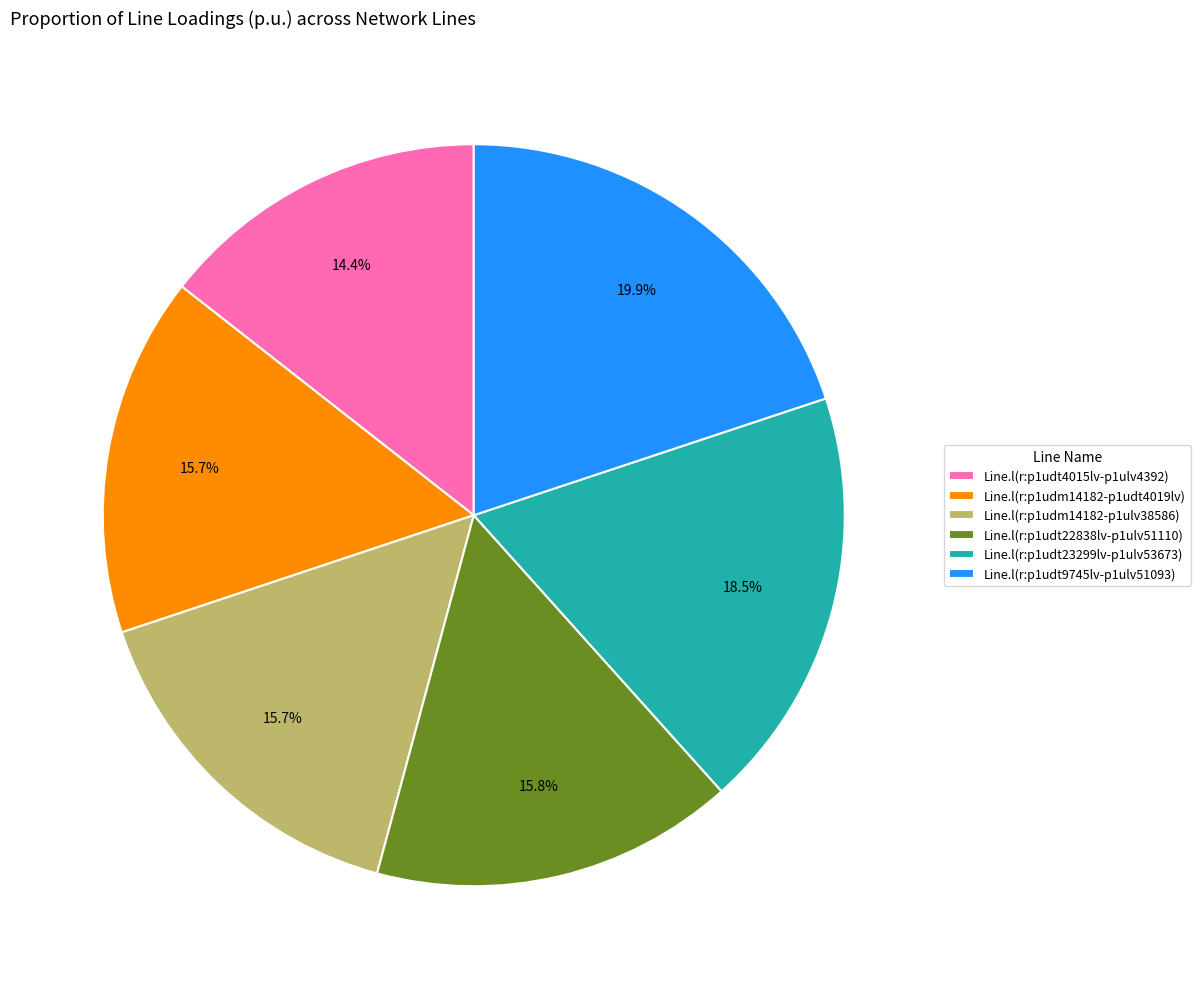

To the nearest percent, what is the combined percentage of Line.l(r:p1udm14182-p1udt4019lv) and Line.l(r:p1udt23299lv-p1ulv53673)?

34%